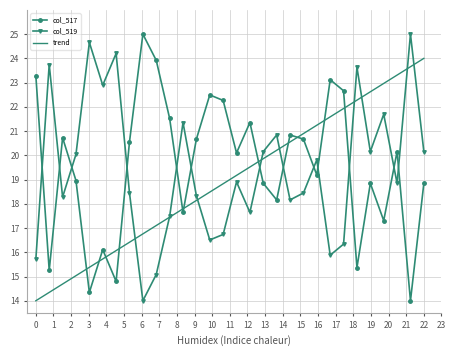

What is the maximum value shown in the chart?

25.0